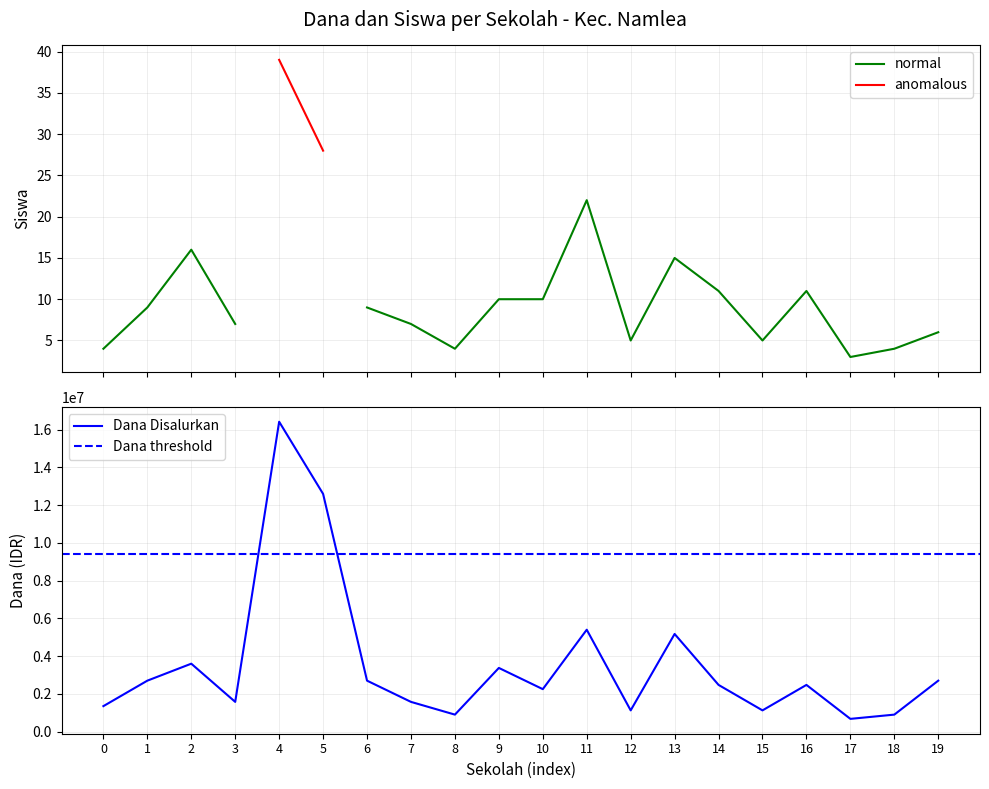

What is the value of the Siswa Disalurkan point at the 17th from the left?

11